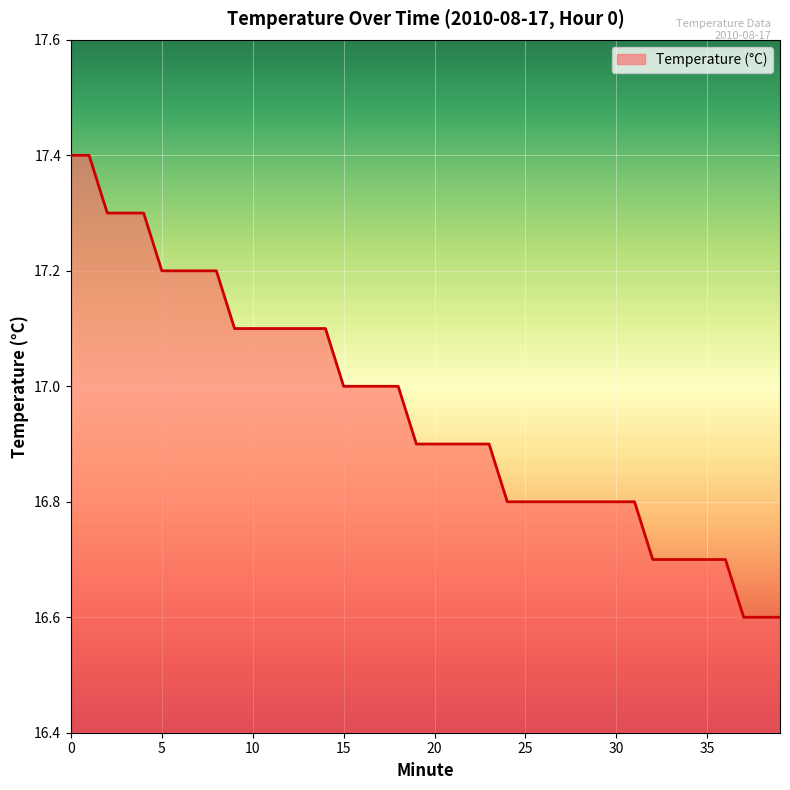

What is the change in value from 12 to 16?

-0.1